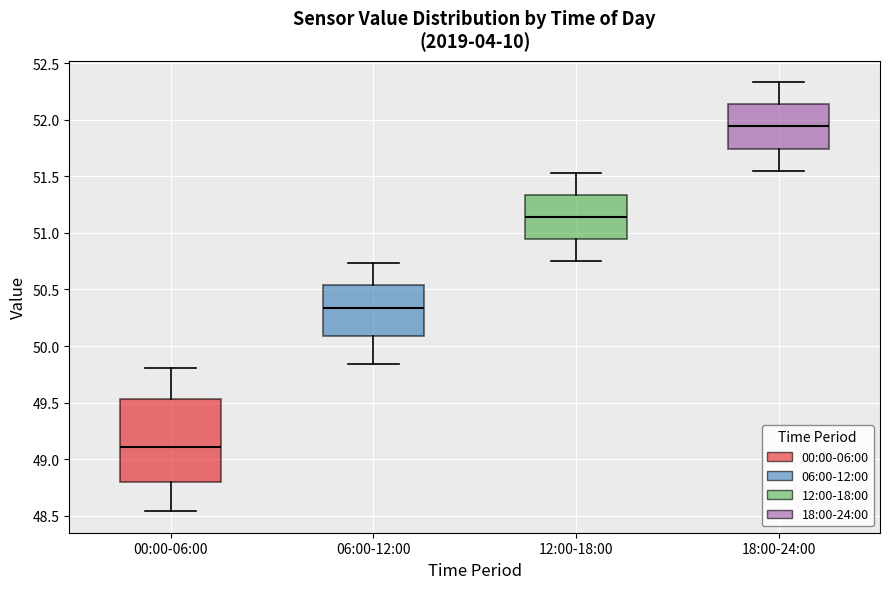

Reading left to right, transcribe this box plot: for each box, give where its median line is, the range the box spans, and where its two whiskers end, as read against the y-axis. The values are not printed on the chart, so give them approximately, as read against the axis.

00:00-06:00: median 49.10, box 48.80 to 49.55, whiskers 48.55 to 49.80
06:00-12:00: median 50.35, box 50.10 to 50.55, whiskers 49.85 to 50.75
12:00-18:00: median 51.15, box 50.95 to 51.35, whiskers 50.75 to 51.55
18:00-24:00: median 51.95, box 51.75 to 52.15, whiskers 51.55 to 52.35